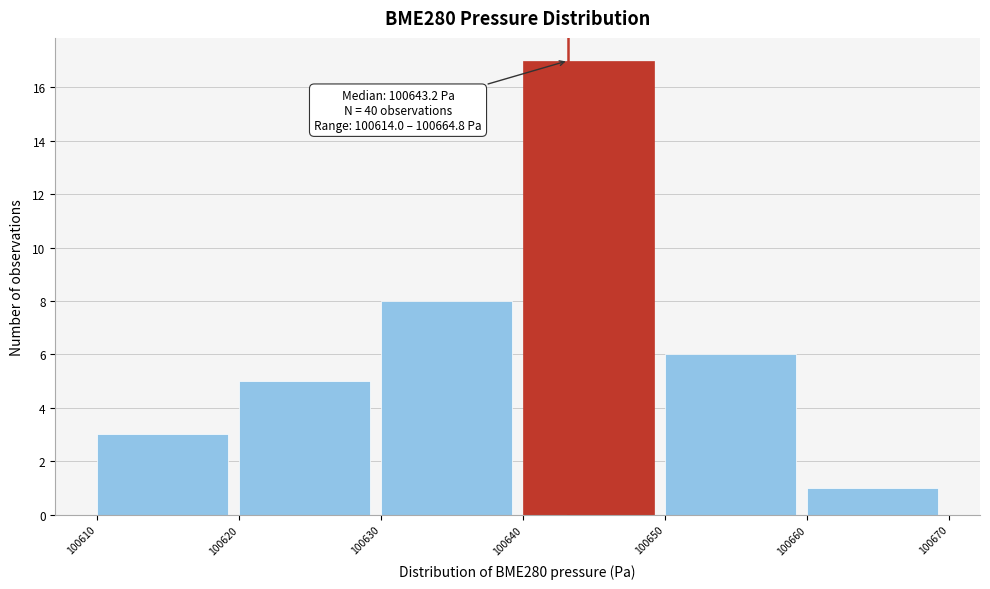

Over which range of the x-axis is the bar tallest?

100640 to 100650